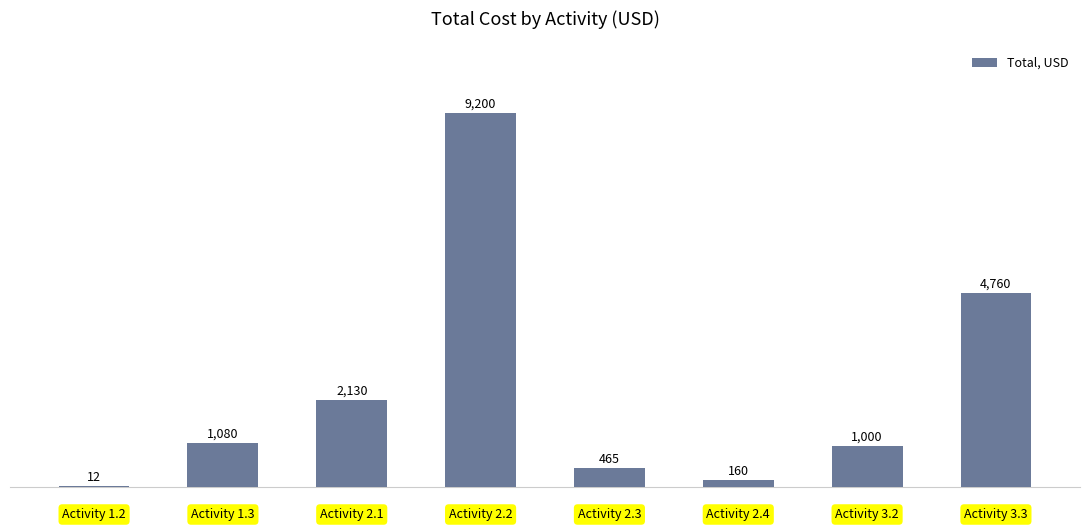

What is the maximum value shown in the chart?

9200